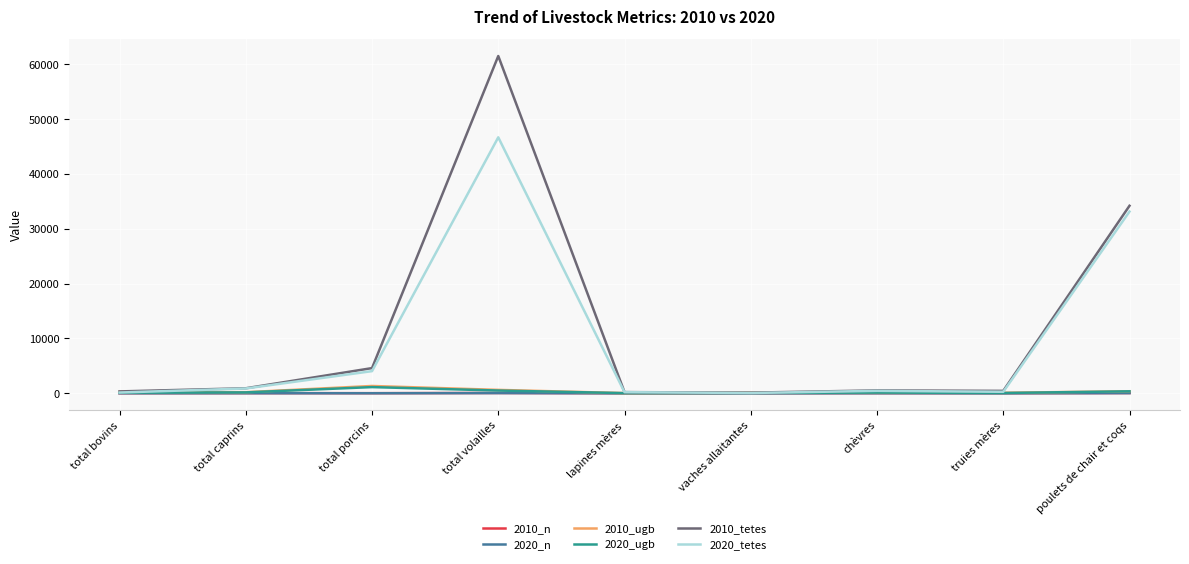

Which series has the largest range (max minus min)?

2010_tetes